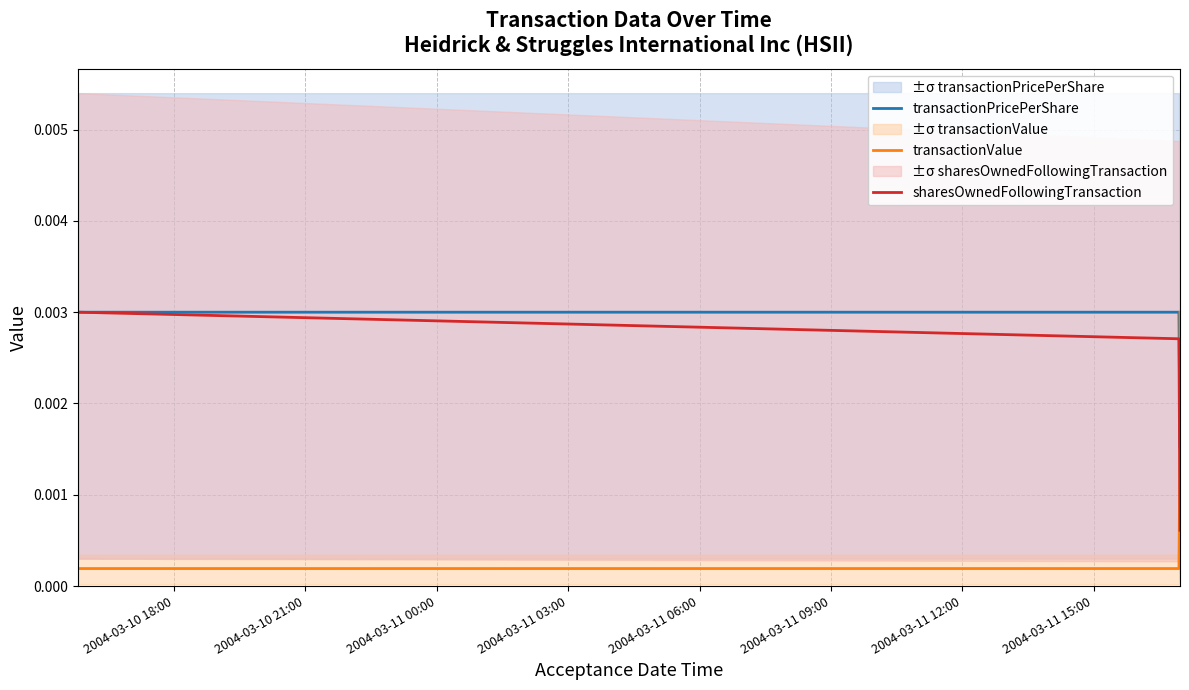

True or false: transactionPricePerShare and transactionValue cross at least once.

True